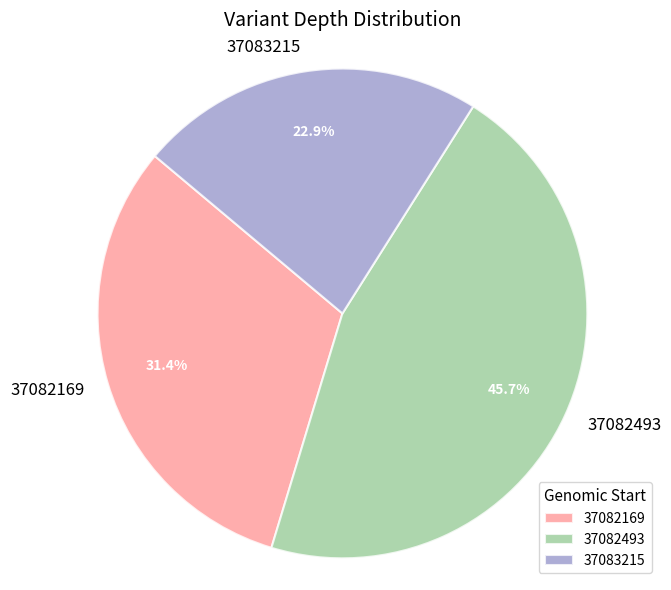

Which slice is the largest?

37082493